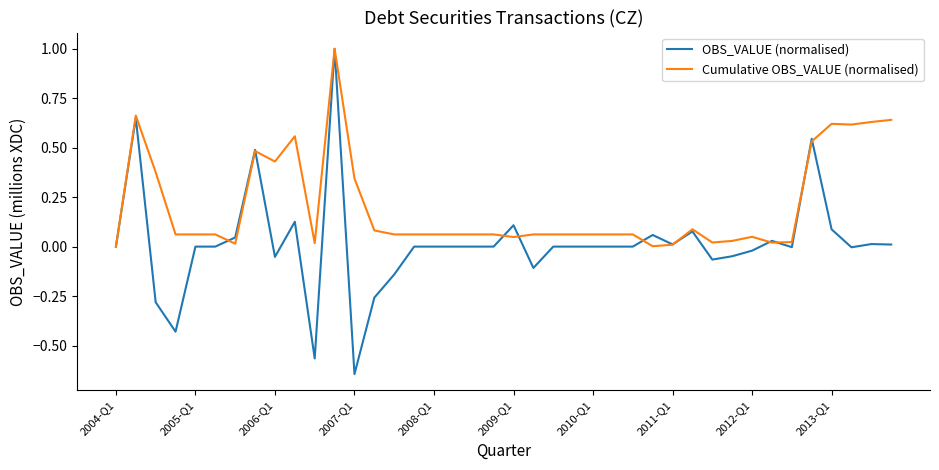

Rank the series by their average value, from highest to lowest.

Cumulative OBS_VALUE (normalised), OBS_VALUE (normalised)